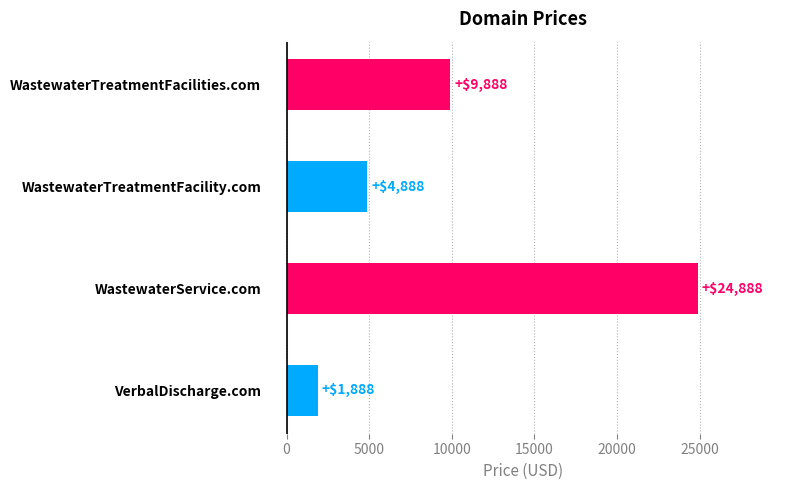

What is the value of the 3rd bar from the top?

24888